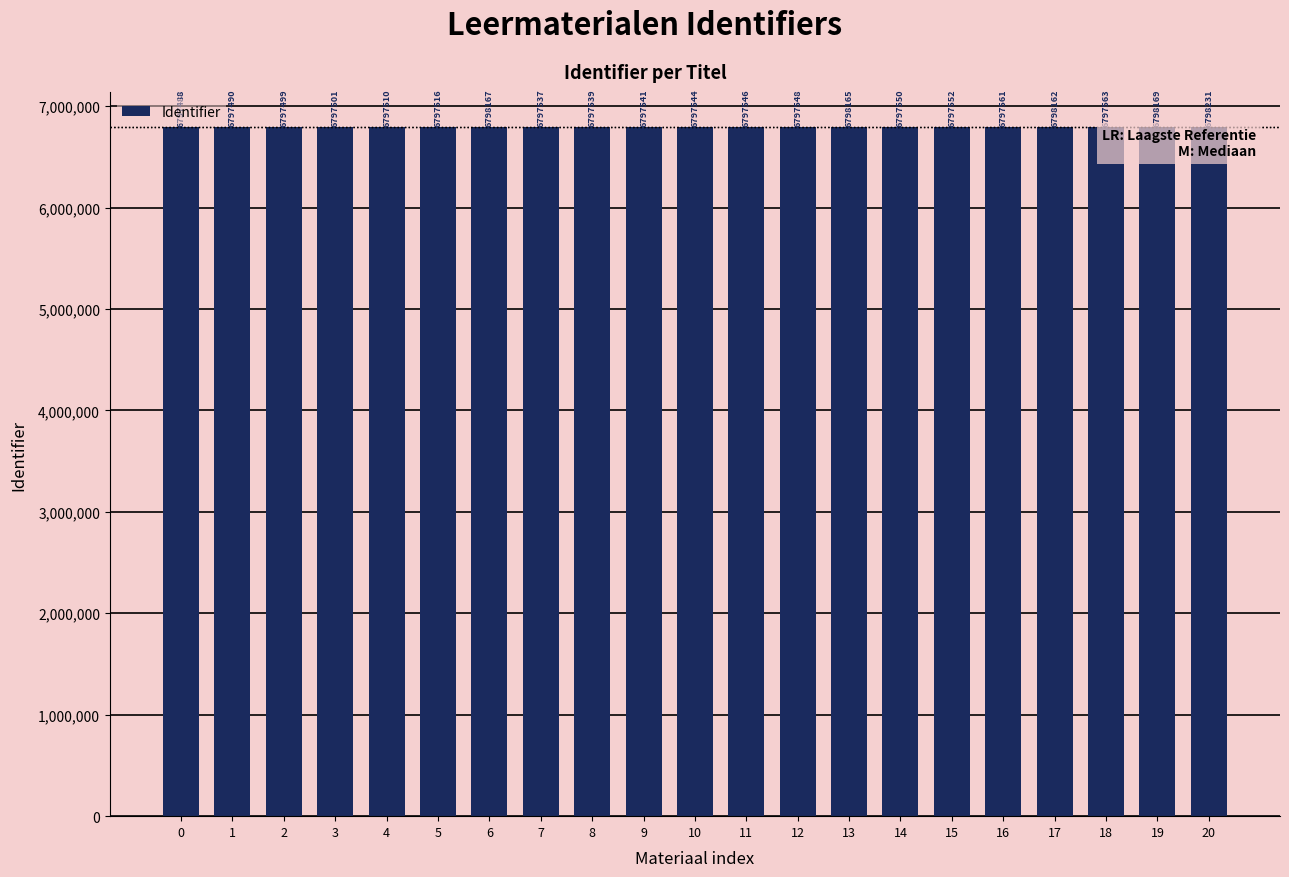

List the labels in order of value, smallest first.

0, 1, 2, 3, 4, 5, 7, 8, 9, 10, 11, 12, 14, 15, 16, 18, 17, 13, 6, 19, 20